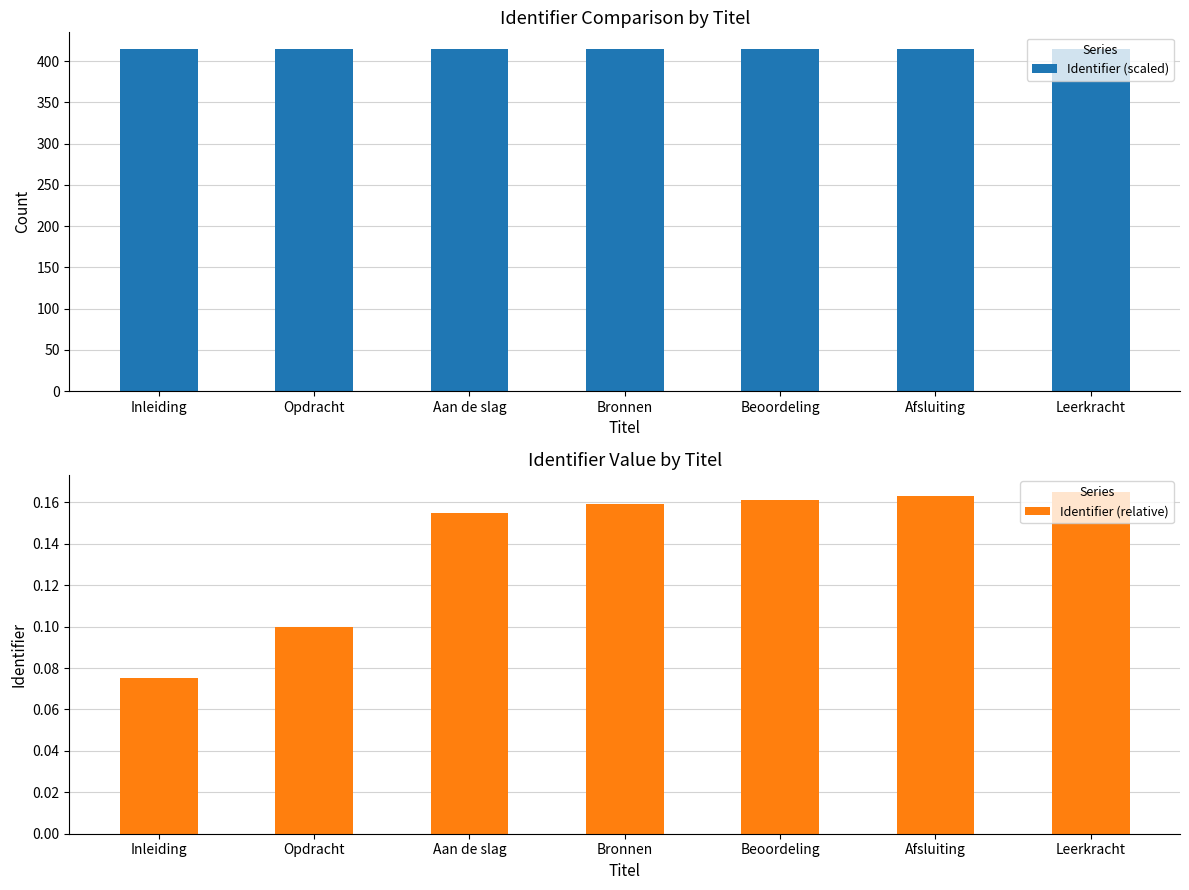

Between Opdracht and Bronnen, which series saw the biggest shift?

Identifier (relative)